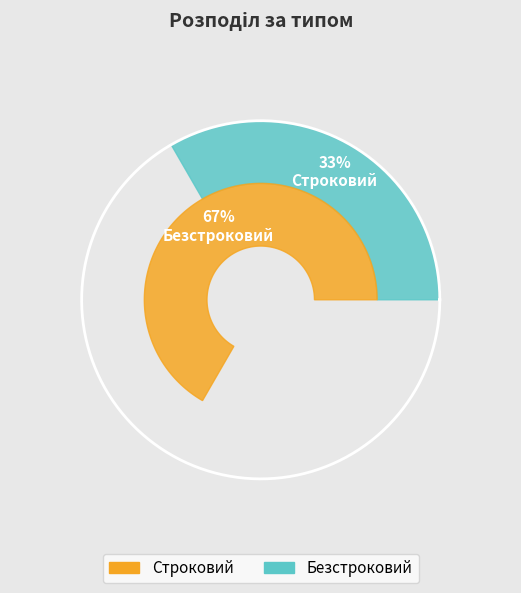

Between Безстроковий and Строковий, which is larger?

Безстроковий